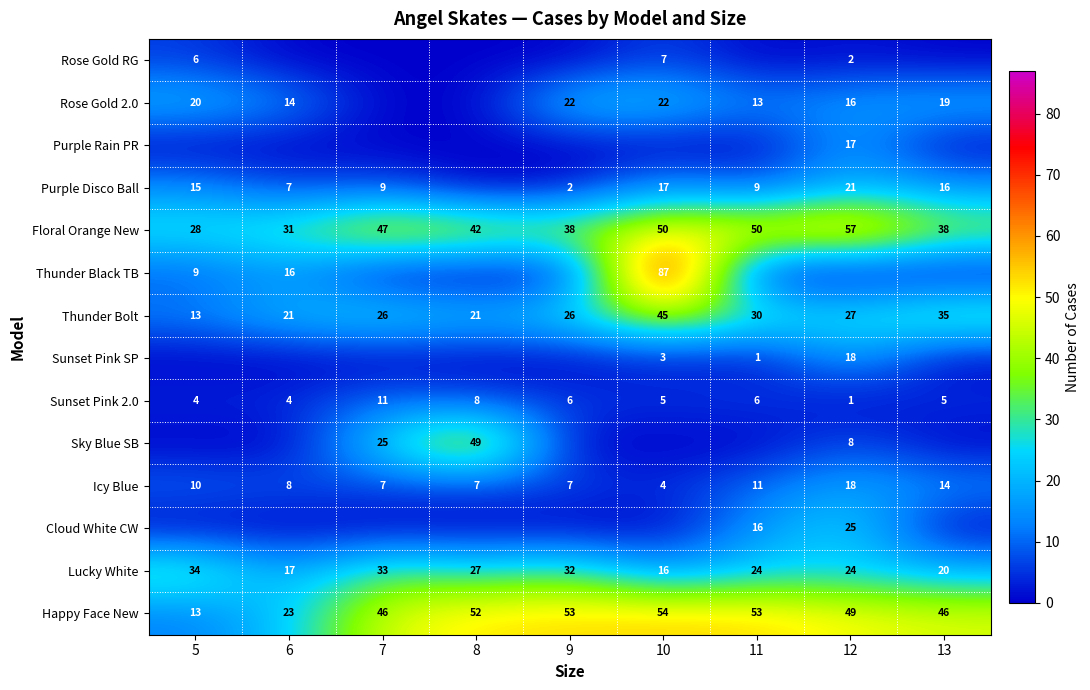

Read the Icy Blue value at 8.

7